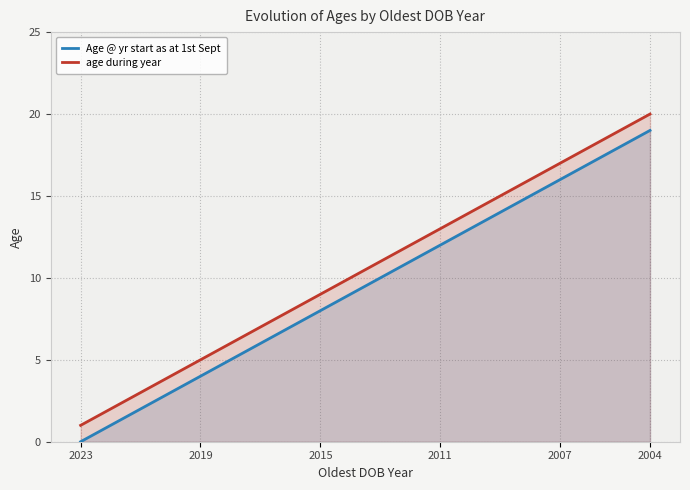

What are all the series names shown in the legend?

Age @ yr start as at 1st Sept, age during year